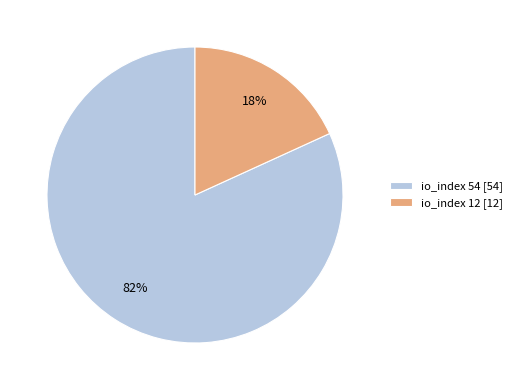

Combined, do io_index 12 [12] and io_index 54 [54] account for over 50%?

Yes